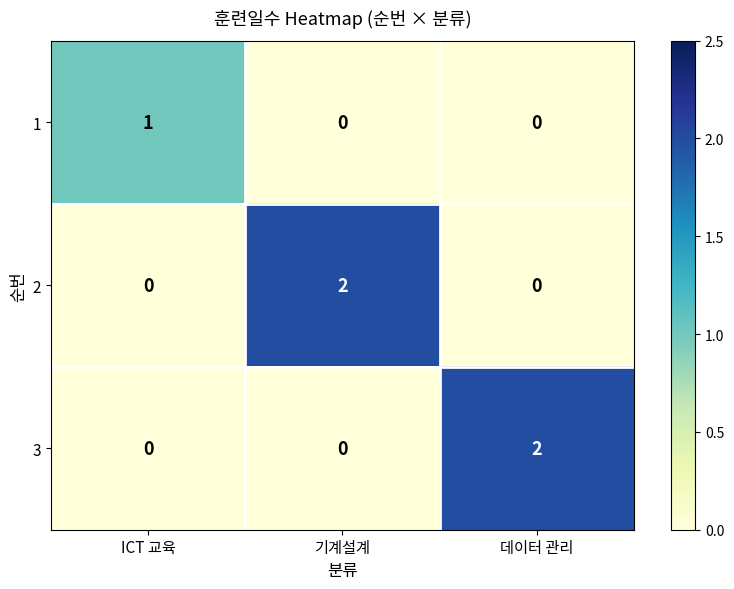

Is the value of 1 at 기계설계 greater than the value of 2 at 기계설계?

No